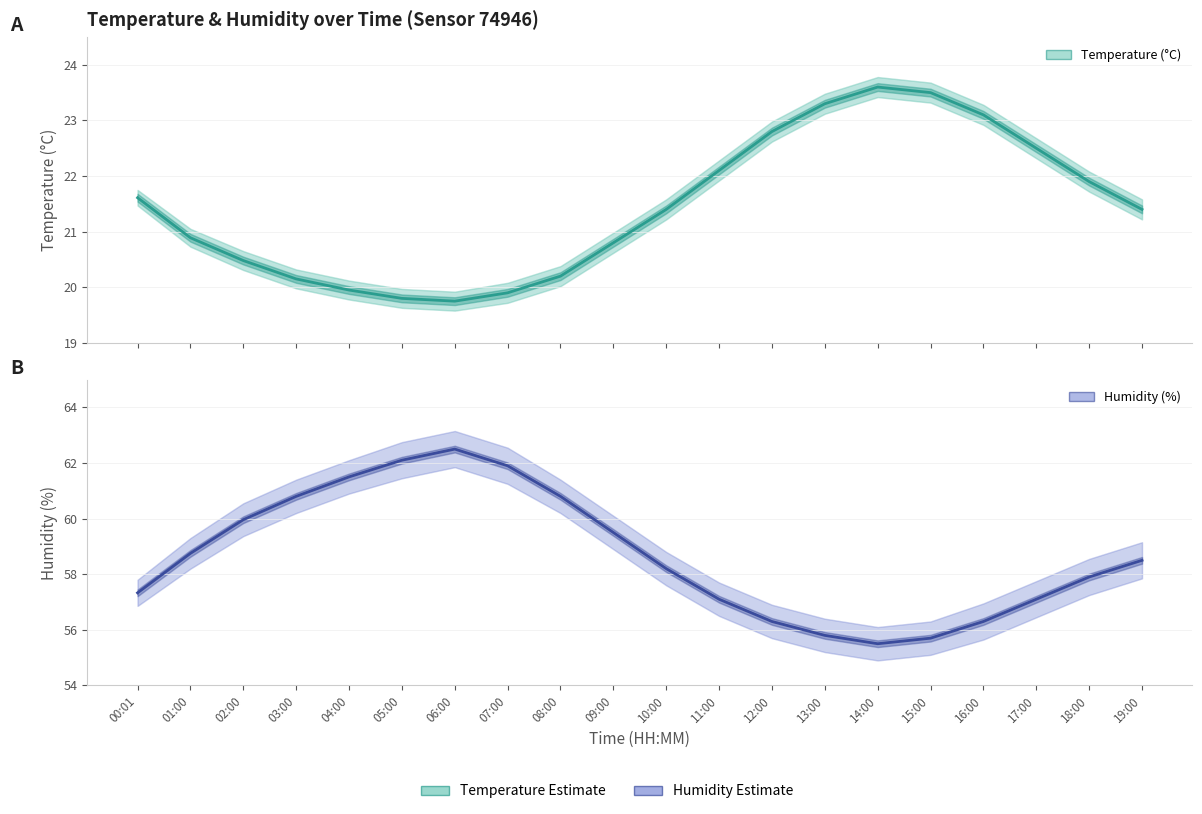

Reading left to right, extract all data points from this chart.

temperature: 21.6	20.9	20.5	20.1	19.9	19.8	19.8	19.9	20.2	20.8	21.4	22.1	22.8	23.3	23.6	23.5	23.1	22.5	21.9	21.4
humidity: 57.3	58.8	60.0	60.8	61.5	62.1	62.5	61.9	60.8	59.5	58.2	57.1	56.3	55.8	55.5	55.7	56.3	57.1	57.9	58.5